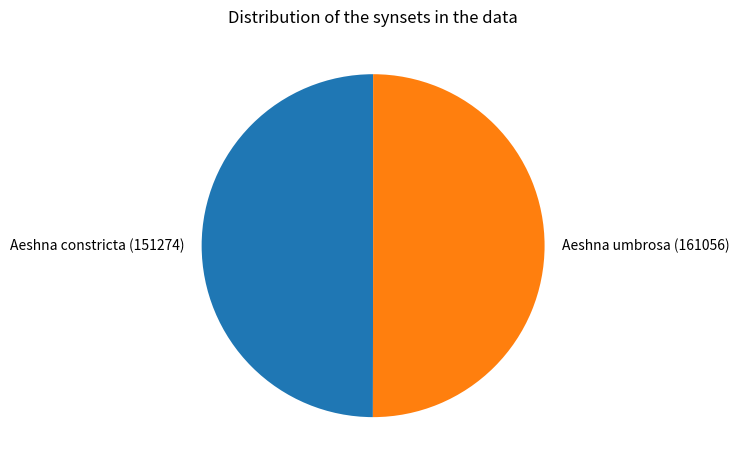

True or false: Aeshna umbrosa (161056) accounts for 50% of the total.

True